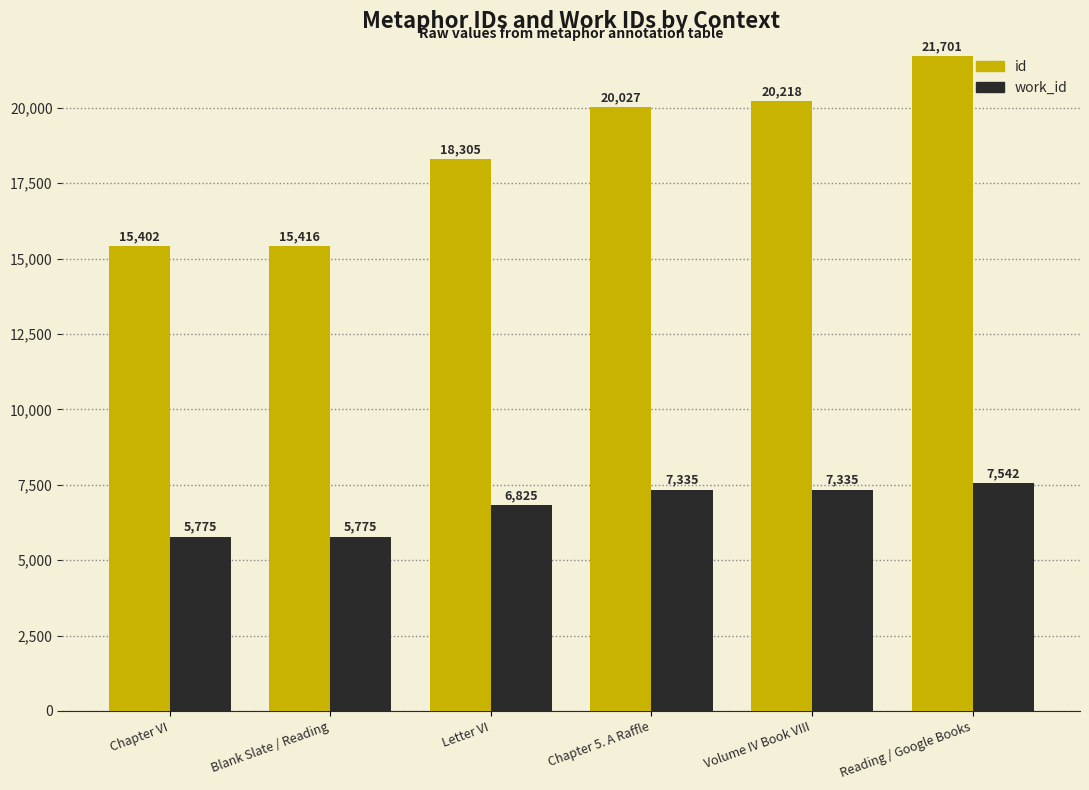

The id series shows 32559 at Chapter 5. A Raffle. True or false?

False